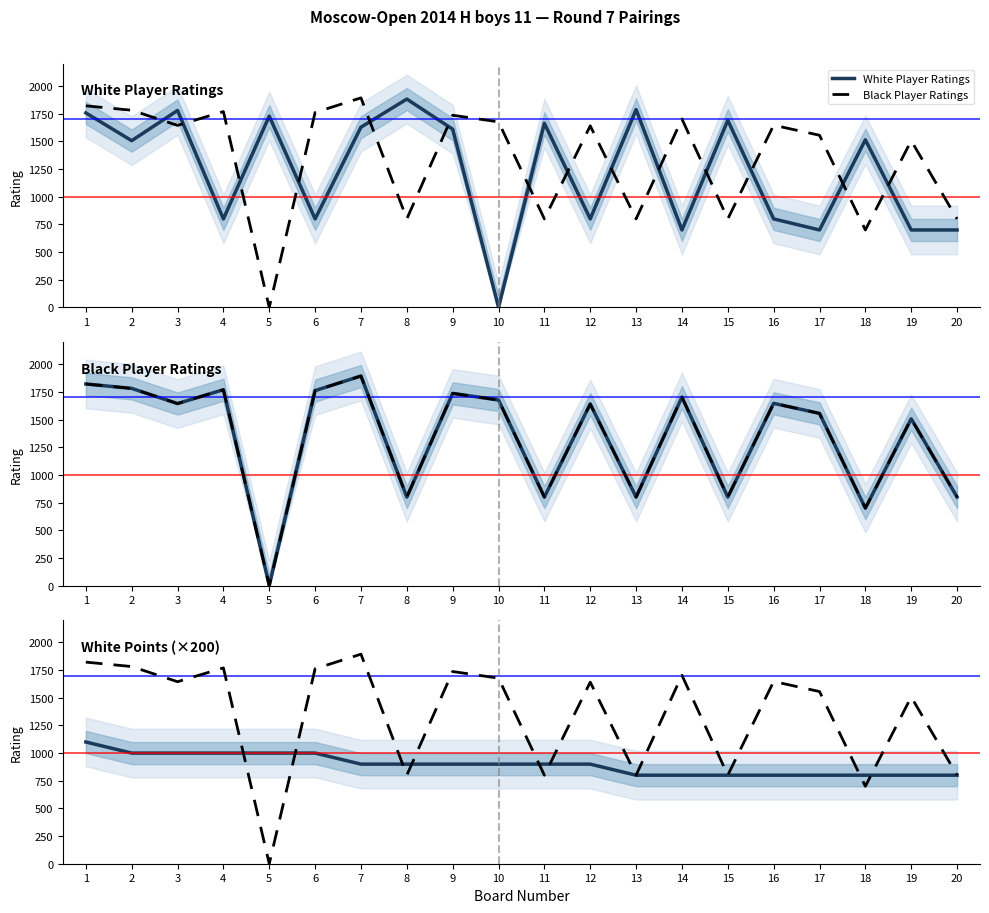

How many times do White Player Ratings and White Points (×200) cross each other?

12